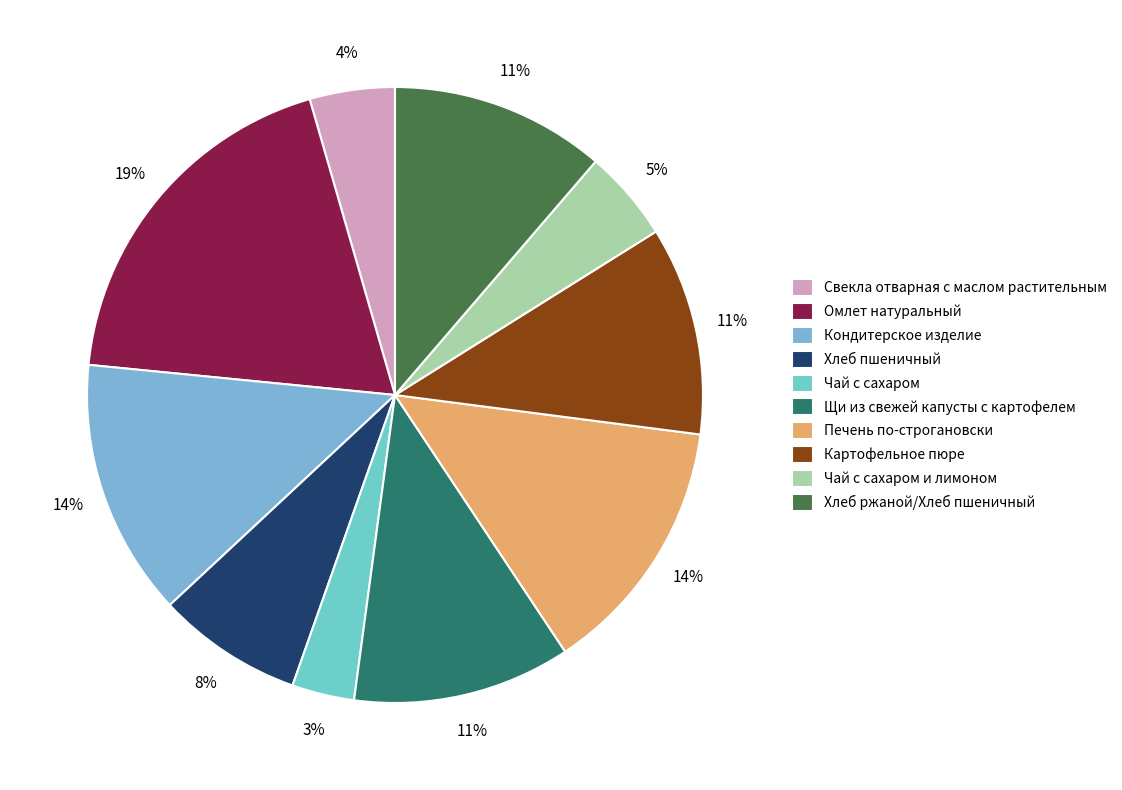

How many segments does this pie chart have?

10